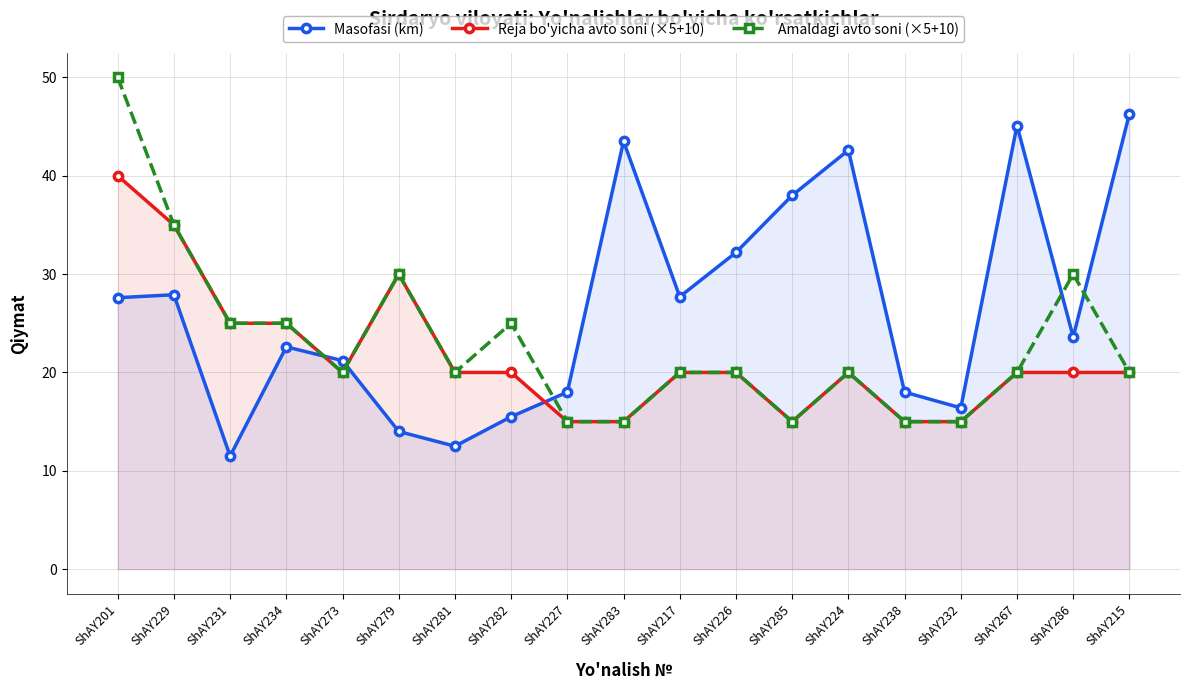

True or false: Amaldagi avto soni (×5+10) has a value of 30.5 at ShAY267.

False